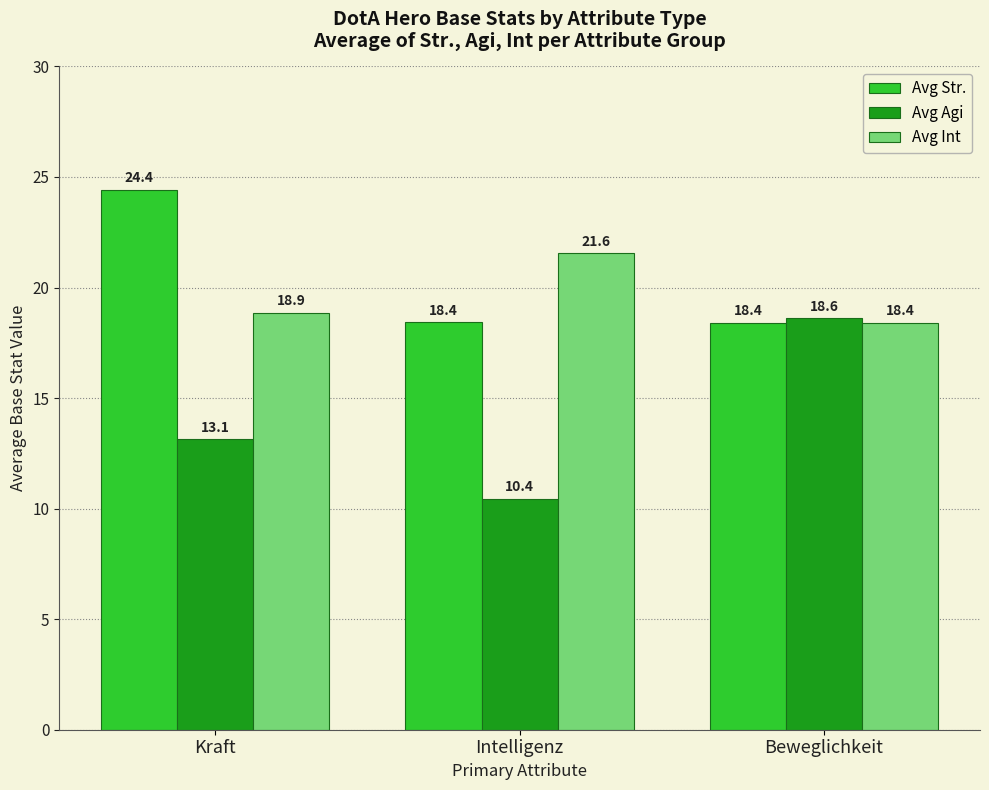

Rank the categories by Avg Agi value from highest to lowest.

Beweglichkeit, Kraft, Intelligenz